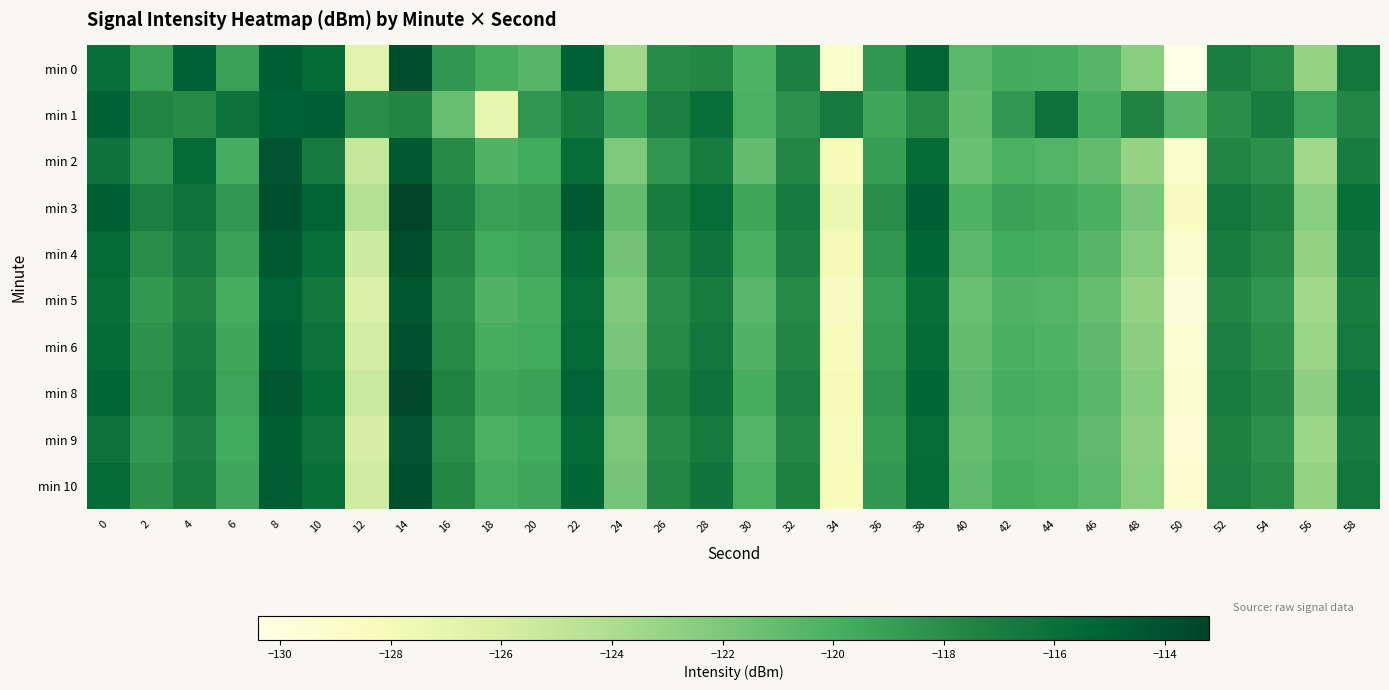

Reading left to right, transcribe all the data shown in this chart.

min 0: 0=-115.9	2=-119.2	4=-115.0	6=-119.2	8=-114.8	10=-115.6	12=-126.8	14=-113.8	16=-118.5	18=-119.9	20=-120.5	22=-115.0	24=-123.4	26=-117.9	28=-117.6	30=-120.2	32=-117.2	34=-129.0	36=-118.5	38=-115.2	40=-120.7	42=-119.7	44=-119.8	46=-120.5	48=-122.5	50=-130.4	52=-117.0	54=-117.8	56=-123.0	58=-116.6
min 1: 0=-115.0	2=-117.5	4=-117.8	6=-116.2	8=-115.1	10=-114.8	12=-118.1	14=-117.5	16=-121.2	18=-127.3	20=-118.5	22=-116.8	24=-119.2	26=-117.1	28=-115.9	30=-120.1	32=-118.3	34=-116.7	36=-119.5	38=-117.8	40=-121.0	42=-118.6	44=-116.2	46=-119.8	48=-117.4	50=-120.5	52=-118.1	54=-116.9	56=-119.3	58=-117.6
min 2: 0=-116.2	2=-118.4	4=-115.6	6=-119.8	8=-114.2	10=-116.8	12=-125.1	14=-114.5	16=-117.9	18=-120.3	20=-119.7	22=-115.8	24=-122.1	26=-118.5	28=-116.9	30=-121.0	32=-117.6	34=-128.2	36=-119.0	38=-115.7	40=-121.3	42=-120.1	44=-120.4	46=-121.0	48=-123.0	50=-129.0	52=-117.5	54=-118.2	56=-123.4	58=-116.9
min 3: 0=-114.8	2=-117.1	4=-116.3	6=-118.6	8=-113.9	10=-115.2	12=-124.3	14=-113.2	16=-117.1	18=-119.1	20=-118.9	22=-114.6	24=-121.0	26=-117.0	28=-115.8	30=-119.5	32=-116.8	34=-127.5	36=-118.0	38=-114.9	40=-120.2	42=-119.2	44=-119.5	46=-120.0	48=-121.8	50=-128.7	52=-116.6	54=-117.3	56=-122.5	58=-116.0
min 4: 0=-115.5	2=-118.0	4=-116.8	6=-119.2	8=-114.6	10=-115.9	12=-125.5	14=-113.8	16=-117.6	18=-119.7	20=-119.3	22=-115.2	24=-121.6	26=-117.5	28=-116.3	30=-120.0	32=-117.2	34=-128.0	36=-118.5	38=-115.4	40=-120.7	42=-119.7	44=-119.9	46=-120.5	48=-122.3	50=-129.2	52=-117.0	54=-117.8	56=-122.9	58=-116.4
min 5: 0=-116.0	2=-118.7	4=-117.4	6=-119.9	8=-115.1	10=-116.5	12=-126.2	14=-114.4	16=-118.2	18=-120.3	20=-119.9	22=-115.8	24=-122.2	26=-118.1	28=-116.9	30=-120.6	32=-117.8	34=-128.7	36=-119.1	38=-116.0	40=-121.3	42=-120.3	44=-120.4	46=-121.1	48=-122.9	50=-129.8	52=-117.5	54=-118.4	56=-123.5	58=-117.0
min 6: 0=-115.7	2=-118.3	4=-117.0	6=-119.5	8=-114.8	10=-116.1	12=-125.8	14=-114.0	16=-117.8	18=-119.9	20=-119.6	22=-115.5	24=-121.8	26=-117.8	28=-116.6	30=-120.3	32=-117.5	34=-128.4	36=-118.8	38=-115.7	40=-121.0	42=-120.0	44=-120.2	46=-120.8	48=-122.6	50=-129.5	52=-117.2	54=-118.1	56=-123.2	58=-116.7
min 8: 0=-115.3	2=-118.1	4=-116.6	6=-119.3	8=-114.4	10=-115.7	12=-125.3	14=-113.6	16=-117.4	18=-119.5	20=-119.2	22=-115.1	24=-121.4	26=-117.3	28=-116.1	30=-119.9	32=-117.1	34=-128.1	36=-118.4	38=-115.3	40=-120.8	42=-119.8	44=-120.0	46=-120.6	48=-122.4	50=-129.3	52=-116.9	54=-117.6	56=-122.7	58=-116.2
min 9: 0=-116.1	2=-118.6	4=-117.2	6=-119.7	8=-114.9	10=-116.3	12=-126.0	14=-114.2	16=-118.0	18=-120.1	20=-119.7	22=-115.6	24=-122.0	26=-117.9	28=-116.7	30=-120.4	32=-117.6	34=-128.5	36=-118.9	38=-115.8	40=-121.1	42=-120.1	44=-120.3	46=-120.9	48=-122.7	50=-129.6	52=-117.3	54=-118.2	56=-123.3	58=-116.8
min 10: 0=-115.6	2=-118.2	4=-116.9	6=-119.4	8=-114.7	10=-116.0	12=-125.7	14=-113.9	16=-117.7	18=-119.8	20=-119.4	22=-115.3	24=-121.7	26=-117.6	28=-116.4	30=-120.1	32=-117.3	34=-128.3	36=-118.6	38=-115.6	40=-120.9	42=-119.9	44=-120.1	46=-120.7	48=-122.5	50=-129.4	52=-117.1	54=-117.9	56=-123.0	58=-116.5